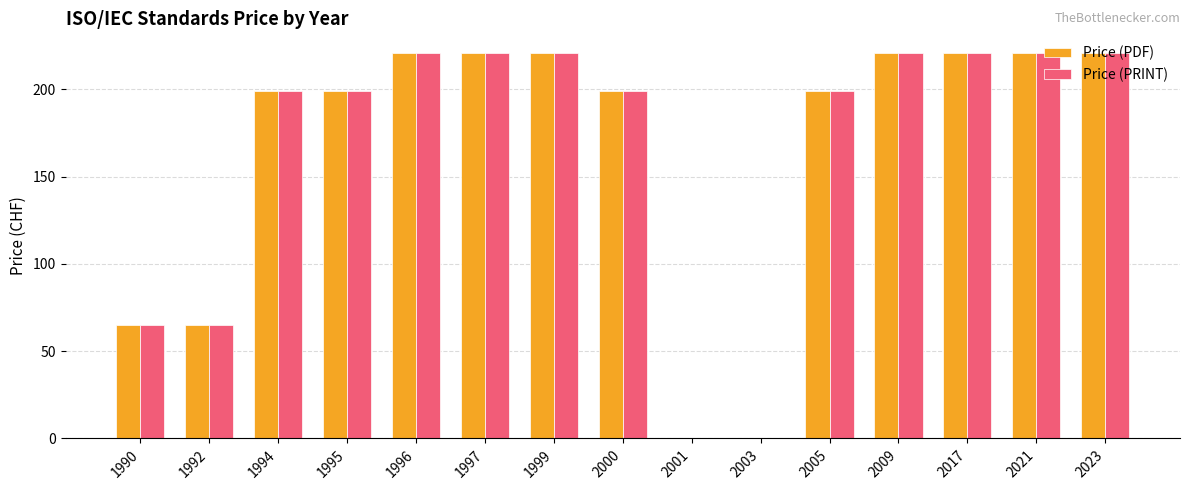

What is the greatest value displayed?

221